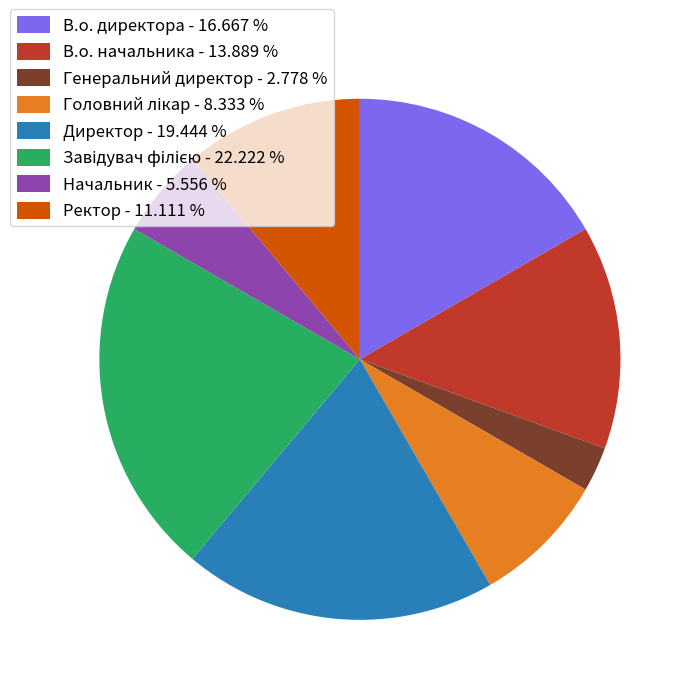

Approximately how many times larger is the value at В.о. директора - 16.667 % compared to Генеральний директор - 2.778 %?

6.0